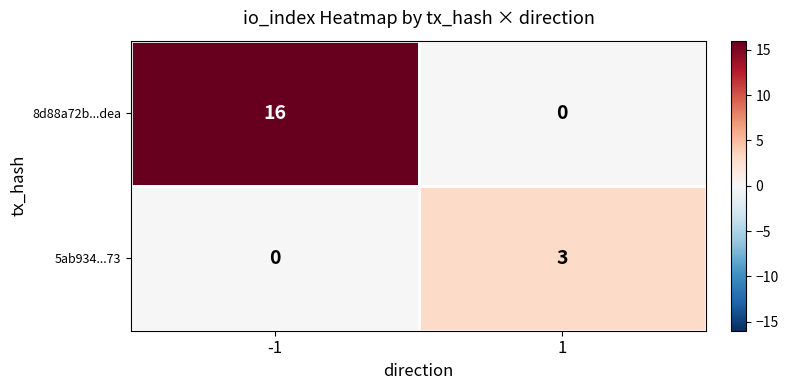

Read the 8d88a72b...dea value at -1, to the nearest 10.

20